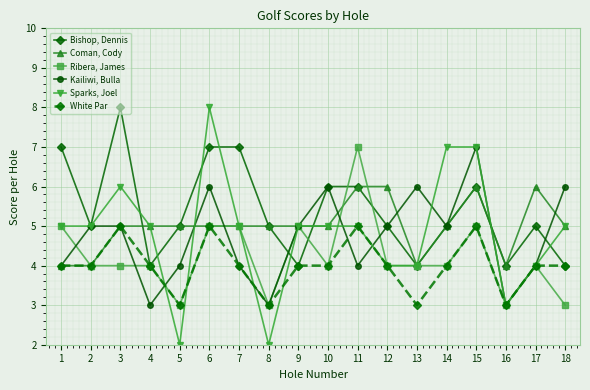

What is the sum of the Sparks, Joel values at 15 and 13?

11